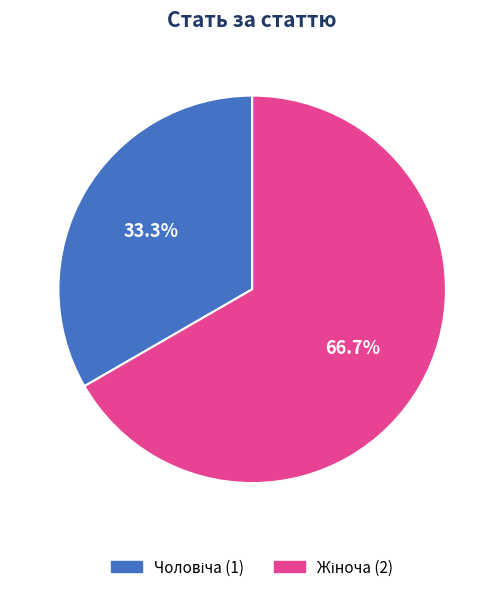

Is there any slice that represents more than half of the pie?

Yes